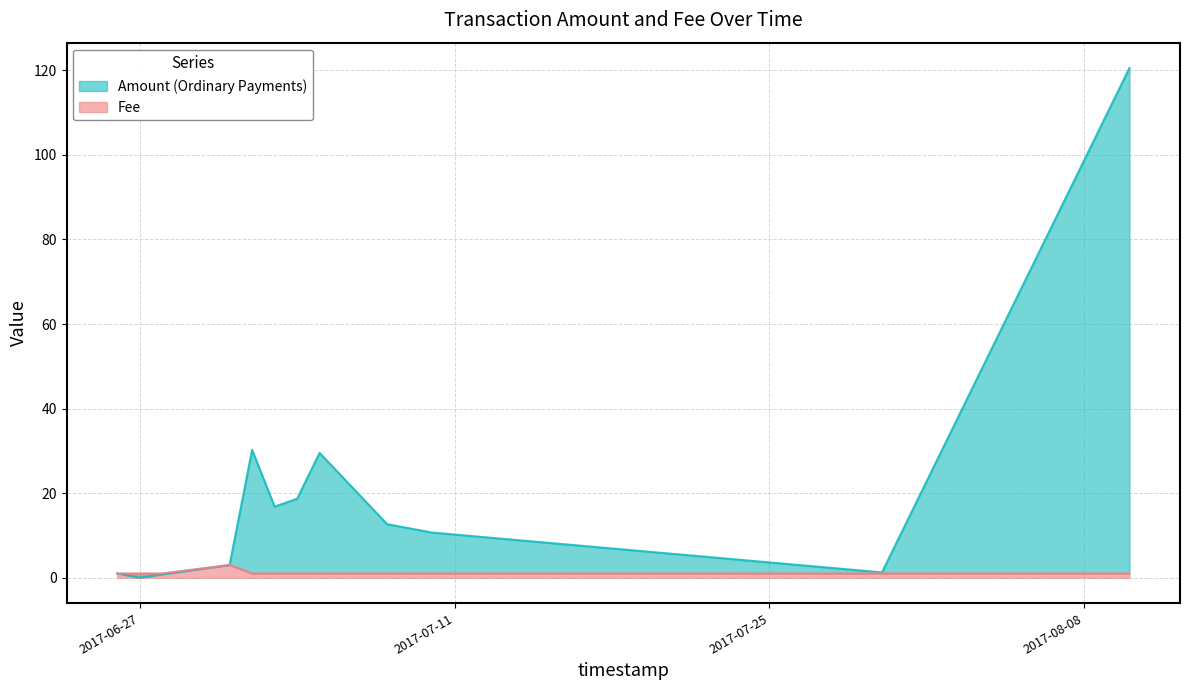

What is the average value of the Amount (Ordinary Payments) series?

20.4